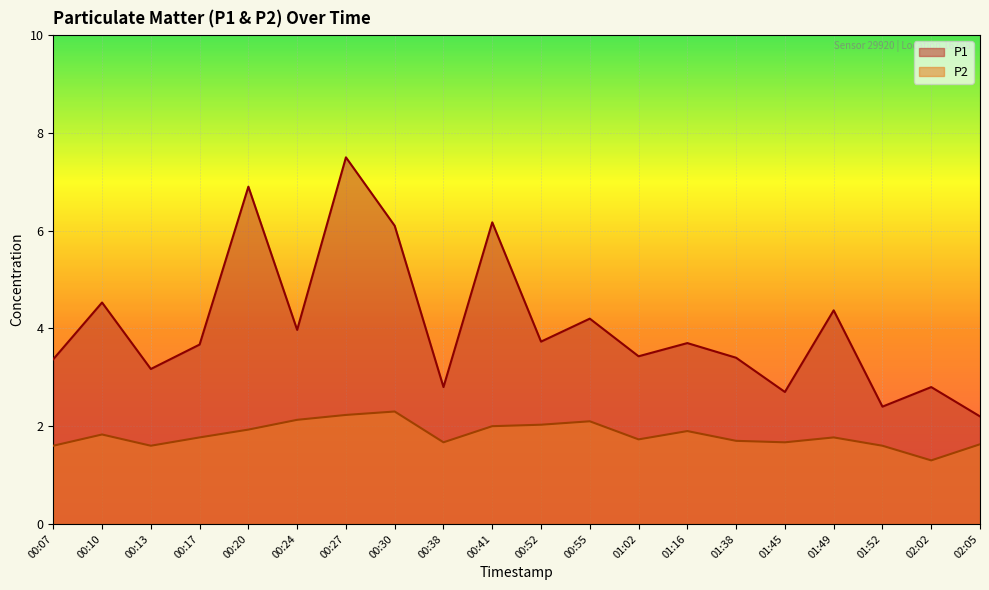

At which category does P1 reach its first local valley?

00:13